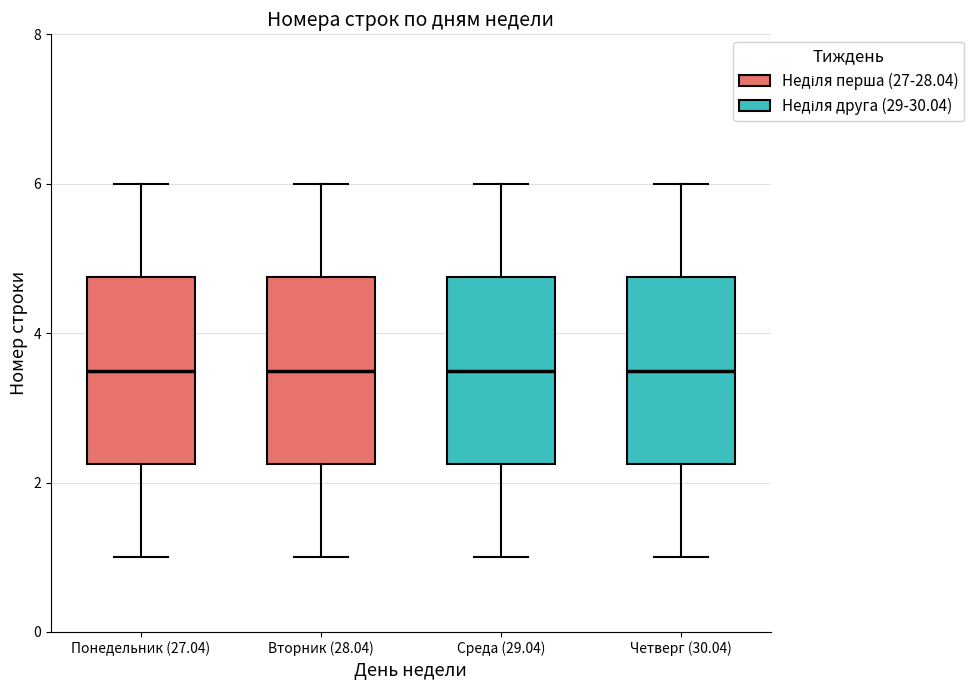

Reading left to right, read every box against the y-axis: the position of its median line, the range the box covers, and the ends of its whiskers. The values are not printed on the chart, so give them approximately, as read against the axis.

Понедельник (27.04): median 3.6, box 2.2 to 4.8, whiskers 1.0 to 6.0
Вторник (28.04): median 3.6, box 2.2 to 4.8, whiskers 1.0 to 6.0
Среда (29.04): median 3.6, box 2.2 to 4.8, whiskers 1.0 to 6.0
Четверг (30.04): median 3.6, box 2.2 to 4.8, whiskers 1.0 to 6.0